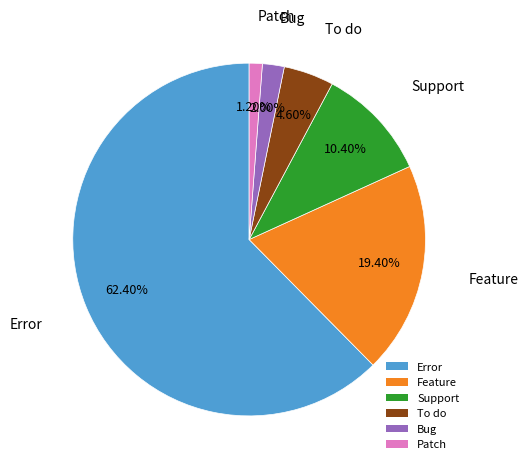

The Patch slice represents 11% of the pie. True or false?

False